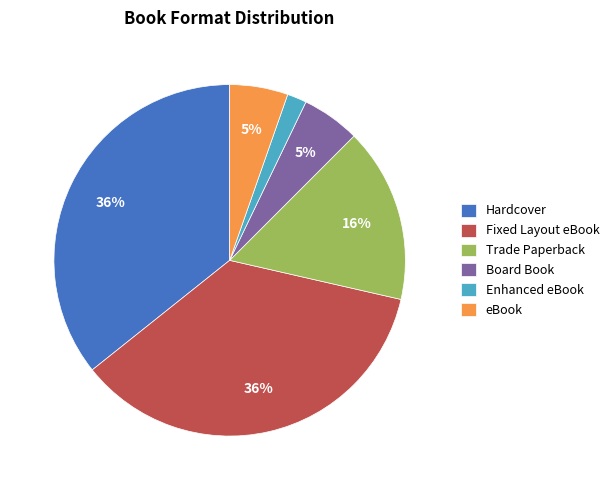

Which category has the smallest portion of the pie?

Enhanced eBook